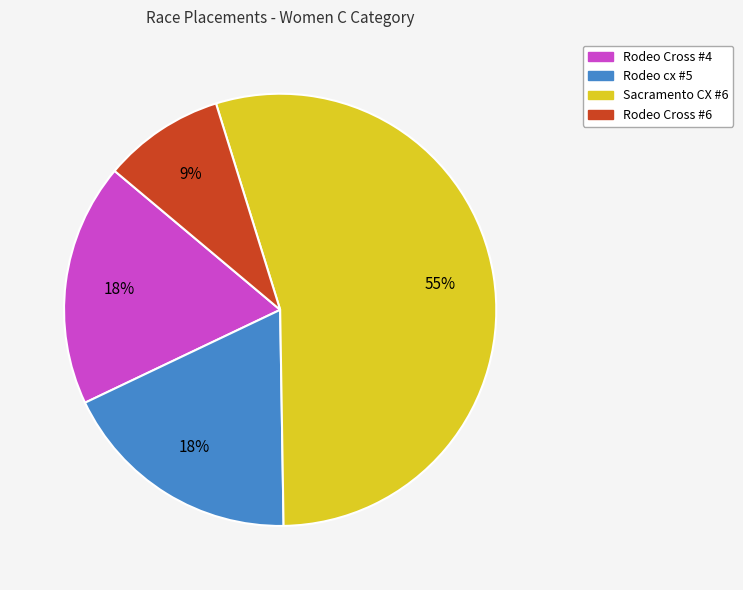

Does Rodeo Cross #6 account for over 50% of the chart?

No